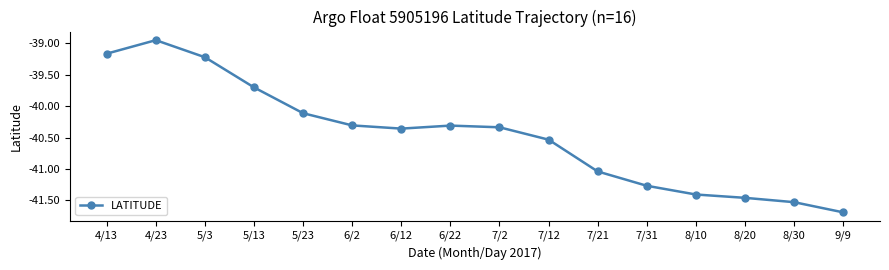

The value at 9/9 is -74.5. True or false?

False